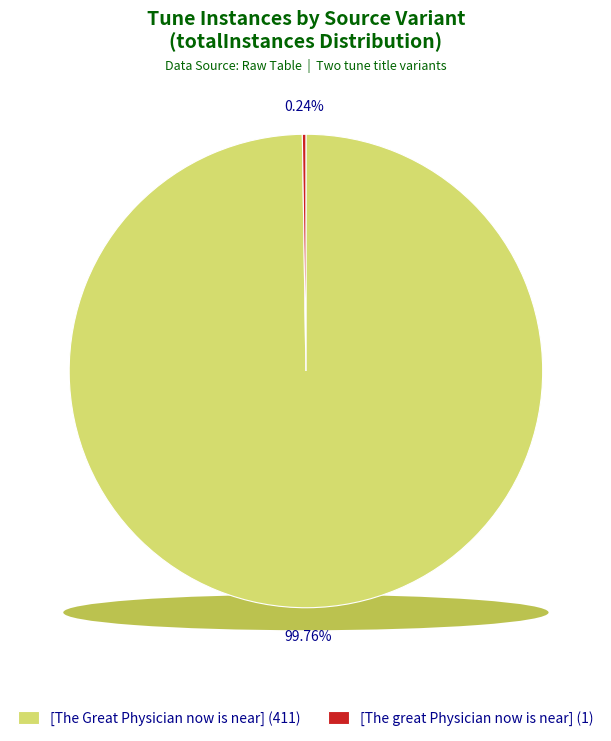

The [The great Physician now is near] slice represents 15% of the pie. True or false?

False